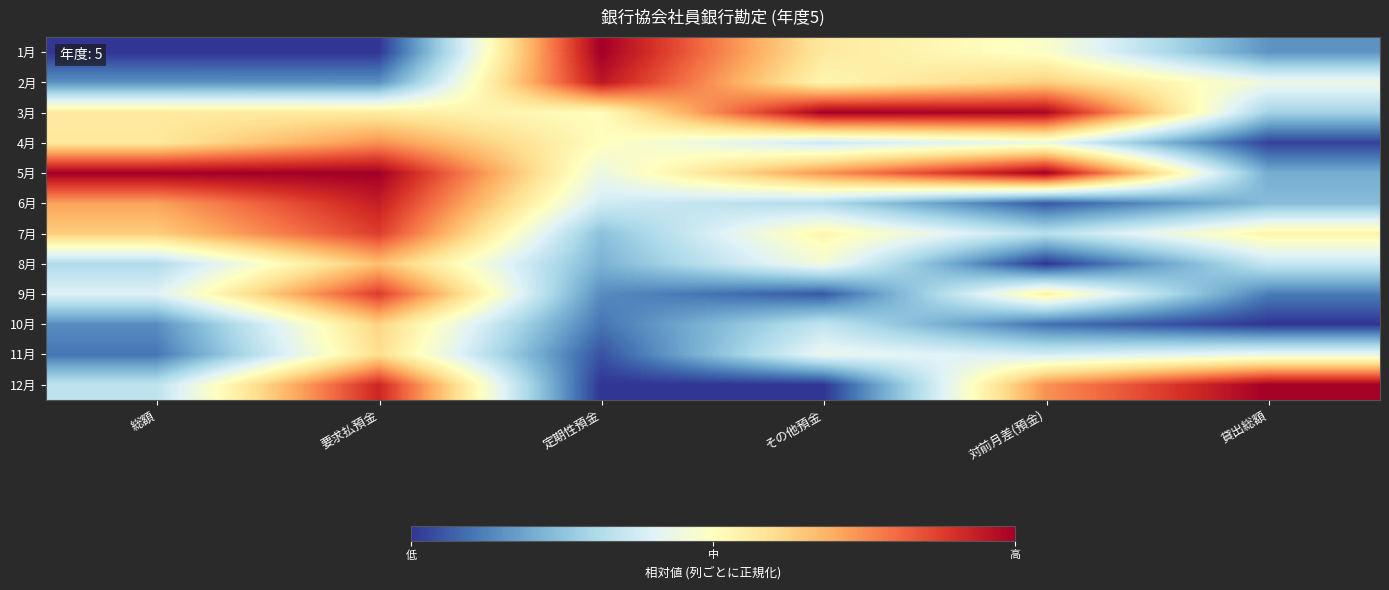

Reading right to left, transcribe all the data shown in this chart.

1月: 貸出総額=0.2	対前月差(預金)=0.5	その他預金=0.6	定期性預金=1.0	要求払預金=0.0	総額=0.0
2月: 貸出総額=0.4	対前月差(預金)=0.6	その他預金=0.5	定期性預金=1.0	要求払預金=0.1	総額=0.2
3月: 貸出総額=0.3	対前月差(預金)=1.0	その他預金=1.0	定期性預金=0.5	要求払預金=0.6	総額=0.6
4月: 貸出総額=0.0	対前月差(預金)=0.4	その他預金=0.4	定期性預金=0.5	要求払預金=0.7	総額=0.6
5月: 貸出総額=0.2	対前月差(預金)=1.0	その他預金=0.7	定期性預金=0.4	要求払預金=1.0	総額=1.0
6月: 貸出総額=0.2	対前月差(預金)=0.1	その他預金=0.3	定期性預金=0.4	要求払預金=0.9	総額=0.7
7月: 貸出総額=0.5	対前月差(預金)=0.3	その他預金=0.5	定期性預金=0.2	要求払預金=0.9	総額=0.6
8月: 貸出総額=0.4	対前月差(預金)=0.0	その他預金=0.5	定期性預金=0.2	要求払預金=0.7	総額=0.3
9月: 貸出総額=0.1	対前月差(預金)=0.5	その他預金=0.1	定期性預金=0.1	要求払預金=0.9	総額=0.4
10月: 貸出総額=0.0	対前月差(預金)=0.1	その他預金=0.3	定期性預金=0.1	要求払預金=0.6	総額=0.1
11月: 貸出総額=0.4	対前月差(預金)=0.4	その他預金=0.4	定期性預金=0.0	要求払預金=0.6	総額=0.1
12月: 貸出総額=1.0	対前月差(預金)=0.7	その他預金=0.0	定期性預金=0.0	要求払預金=0.9	総額=0.3